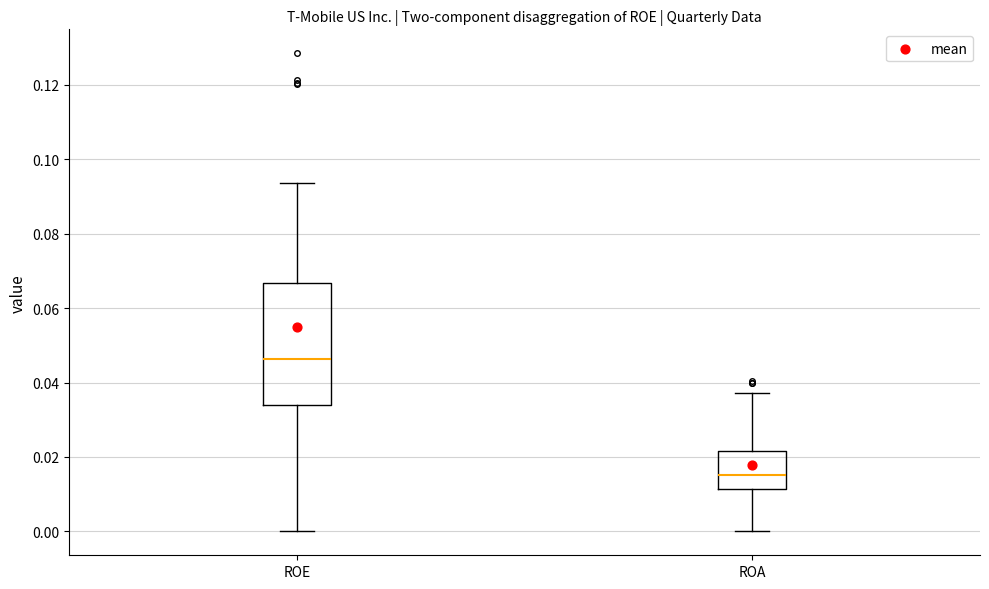

Reading left to right, transcribe this box plot: for each box, give where its median line is, the range the box spans, and where its two whiskers end, as read against the y-axis. The values are not printed on the chart, so give them approximately, as read against the axis.

ROE: median 0.046, box 0.034 to 0.066, whiskers 0.000 to 0.094
ROA: median 0.016, box 0.012 to 0.022, whiskers 0.000 to 0.038